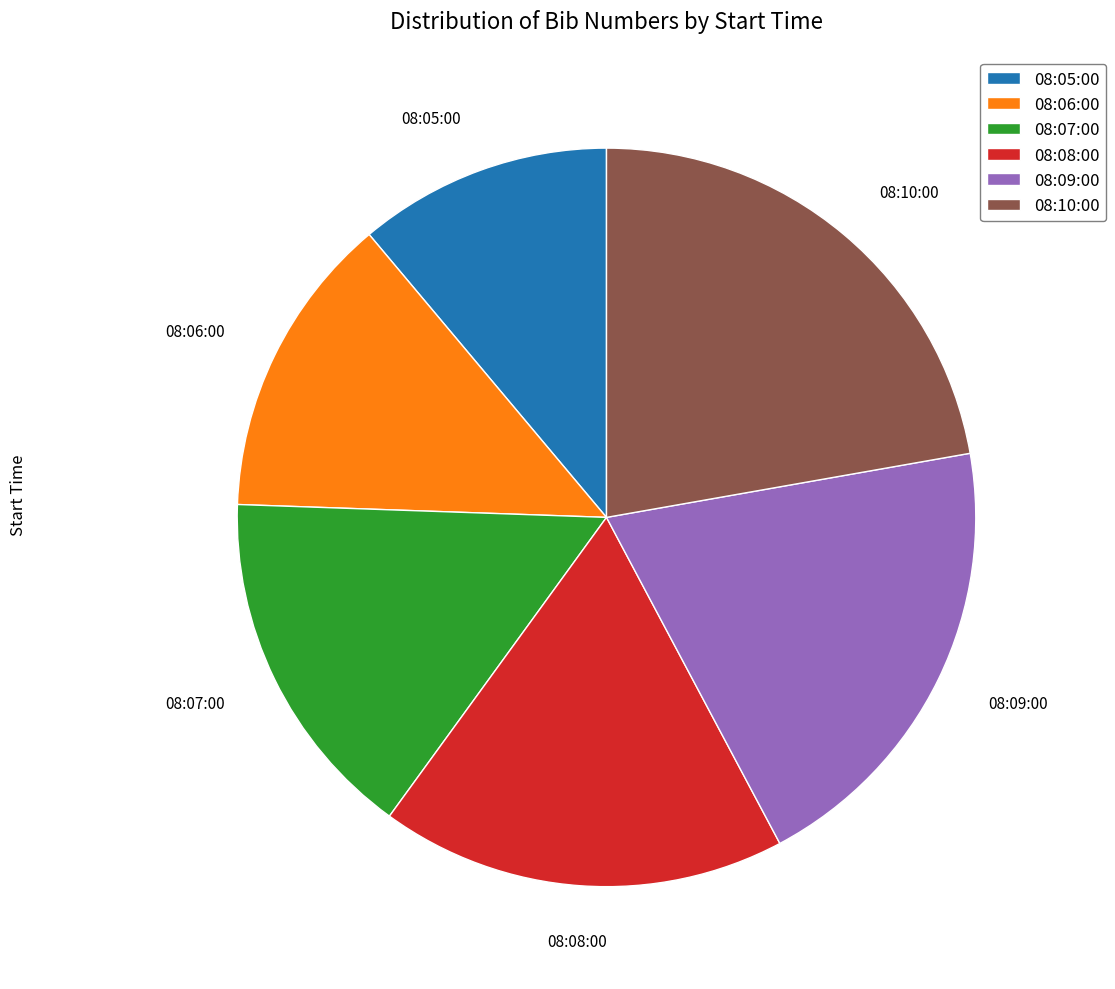

Does 08:05:00 account for over 50% of the chart?

No